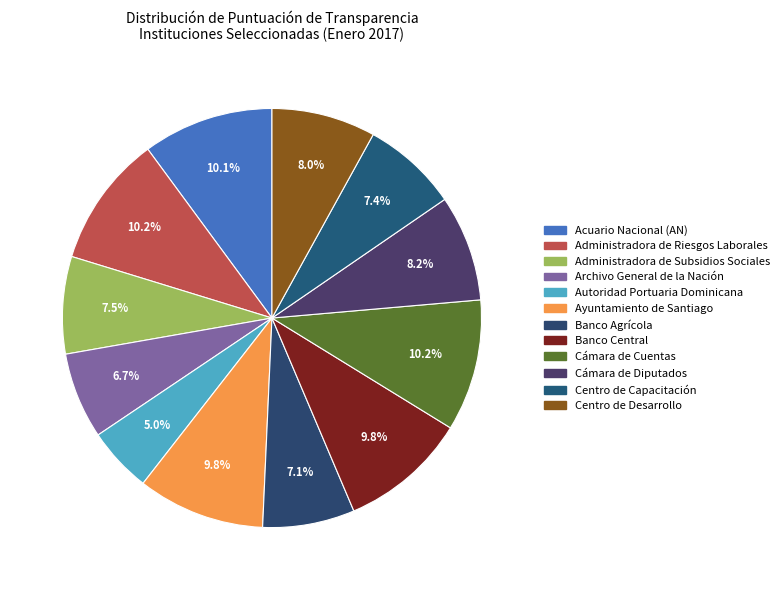

To the nearest percent, what percentage of the pie is Administradora de Subsidios Sociales?

8%